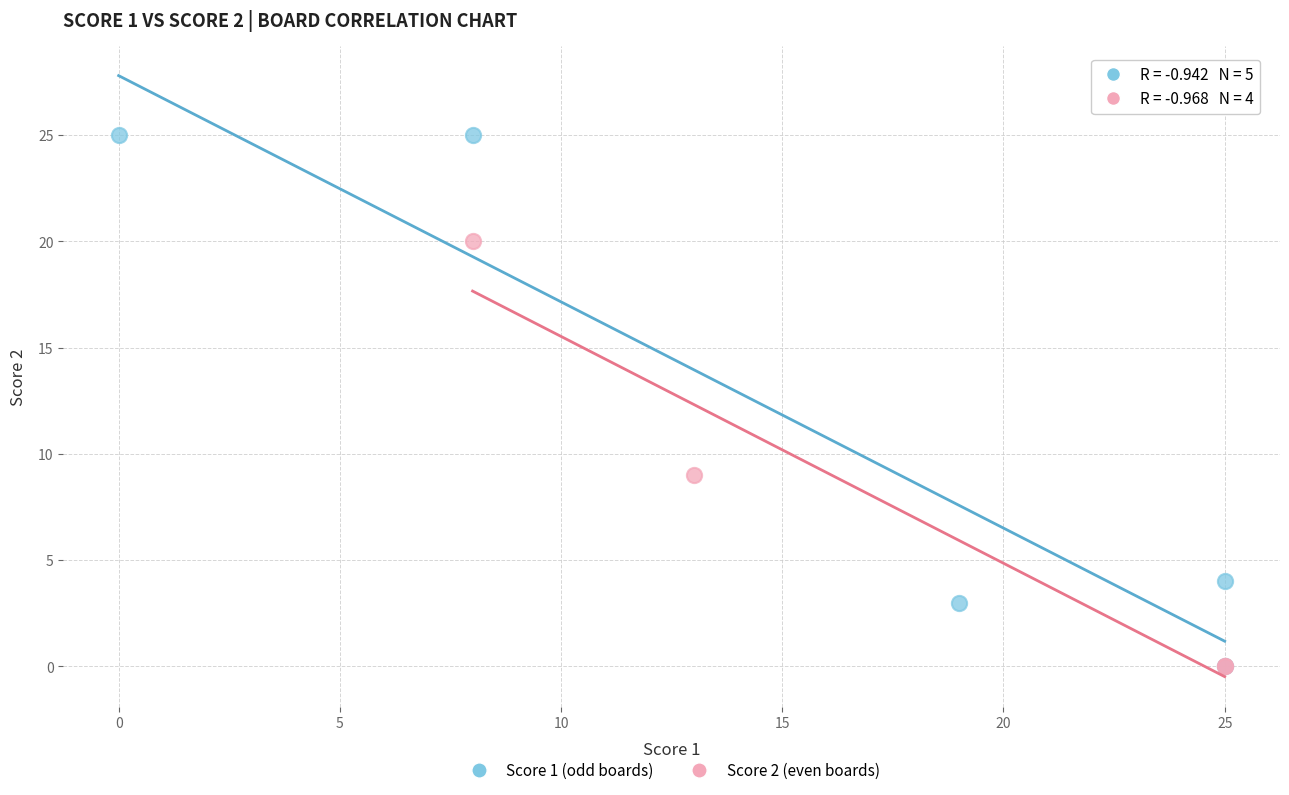

Which series contains the highest Y value?

Score 1 (odd boards)